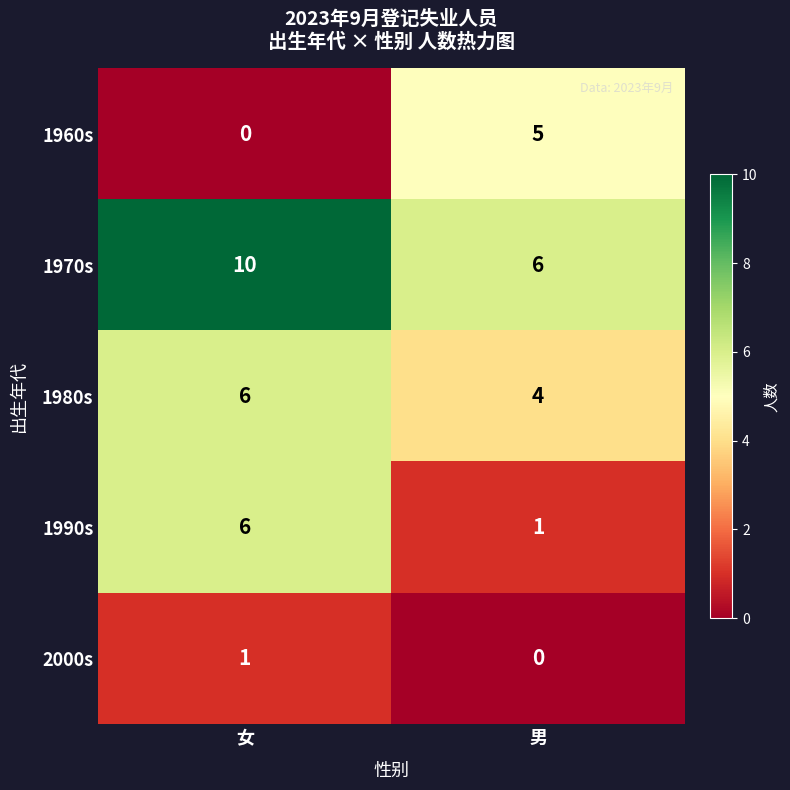

Reading left to right, transcribe all the data shown in this chart.

1960s: 女=0	男=5
1970s: 女=10	男=6
1980s: 女=6	男=4
1990s: 女=6	男=1
2000s: 女=1	男=0